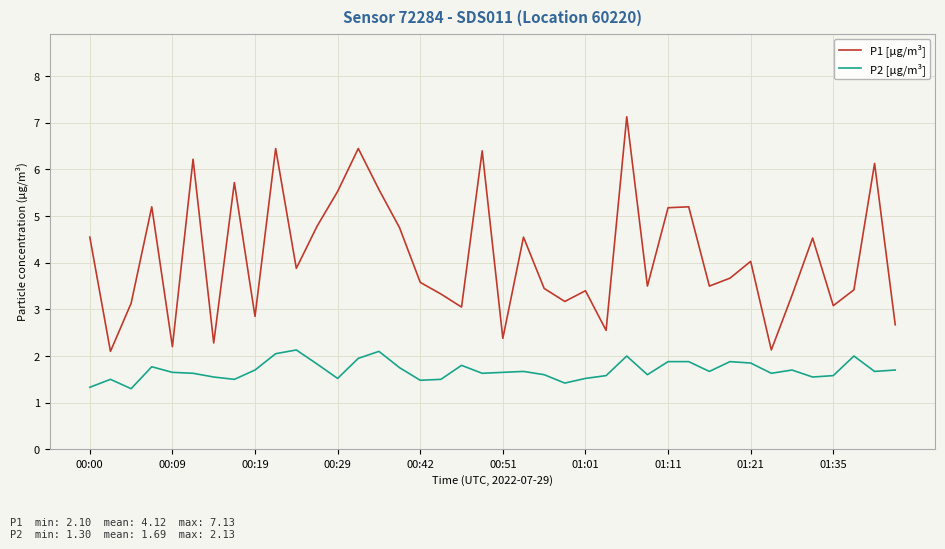

What is the maximum value for P1 [µg/m³]?

7.1